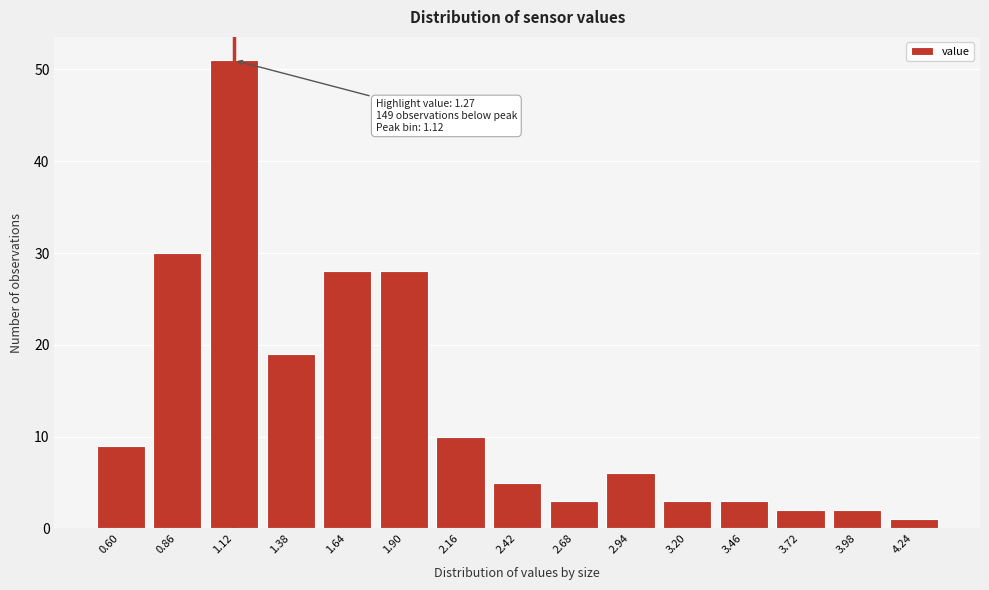

Reading left to right, extract all data points from this chart.

9	30	51	19	28	28	10	5	3	6	3	3	2	2	1